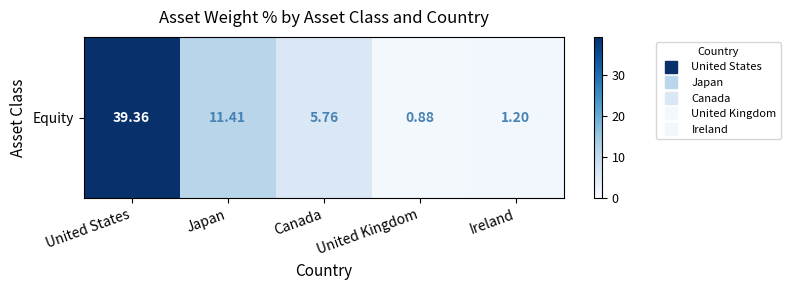

What is the difference between the maximum and minimum values?

38.5